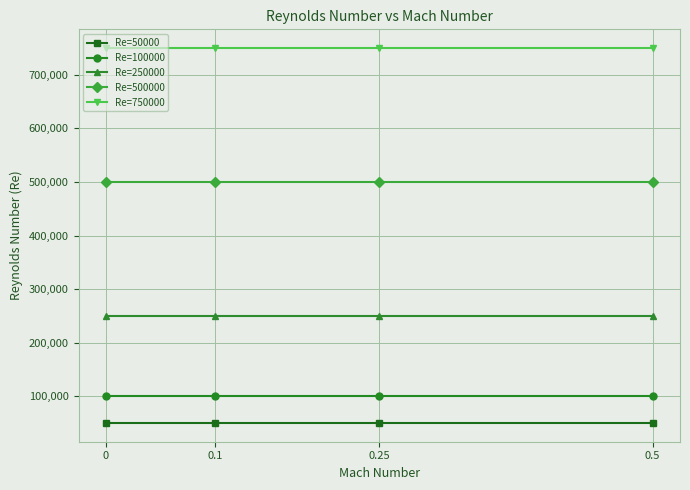

At how many categories does at least one series exceed 358349?

4